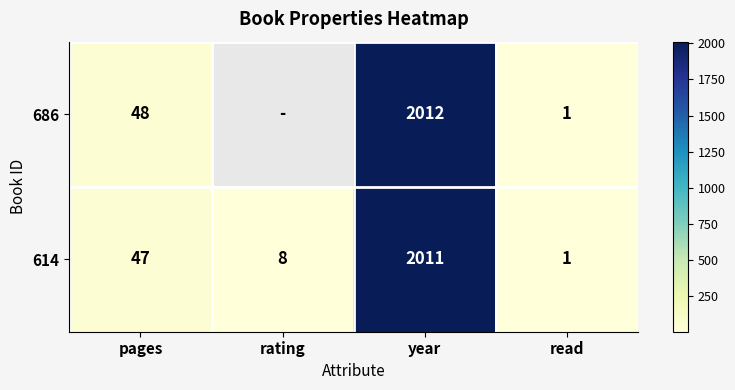

At which label does 614 reach its peak?

year